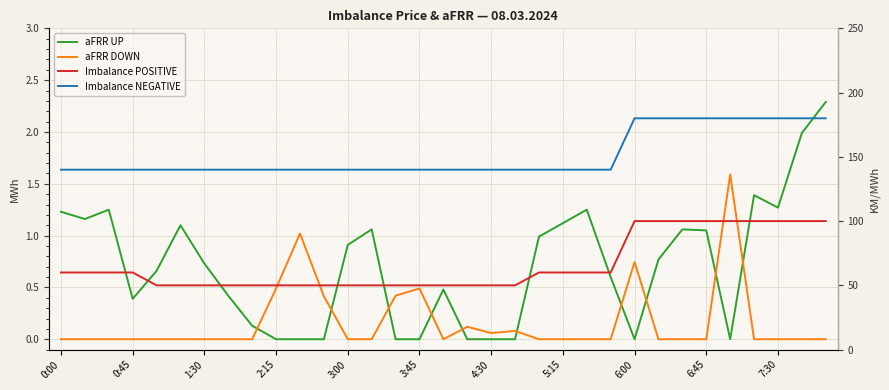

Rank the series at 22 from lowest to highest value.

aFRR DOWN, aFRR UP, Imbalance POSITIVE, Imbalance NEGATIVE